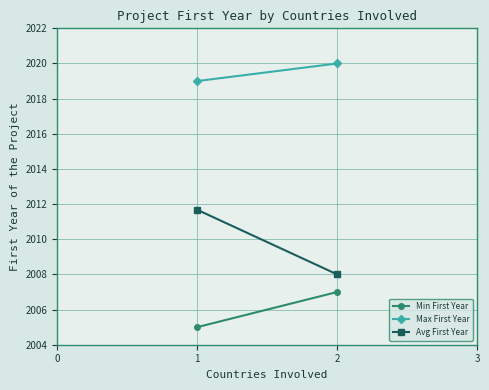

What are all the series names shown in the legend?

Min First Year, Max First Year, Avg First Year